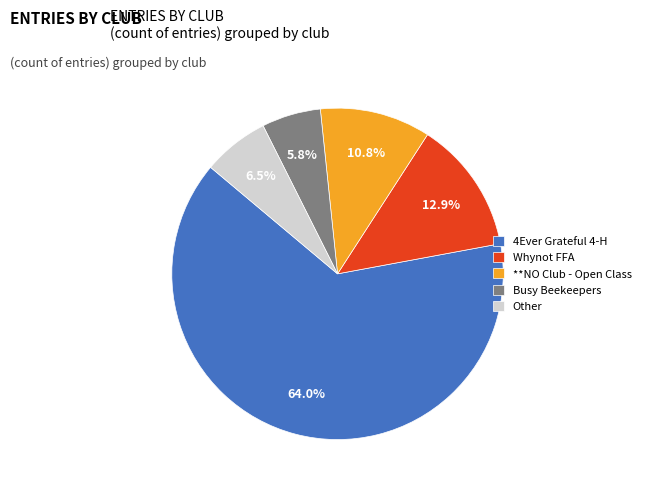

What percentage do **NO Club - Open Class and Whynot FFA together represent?

23.7%